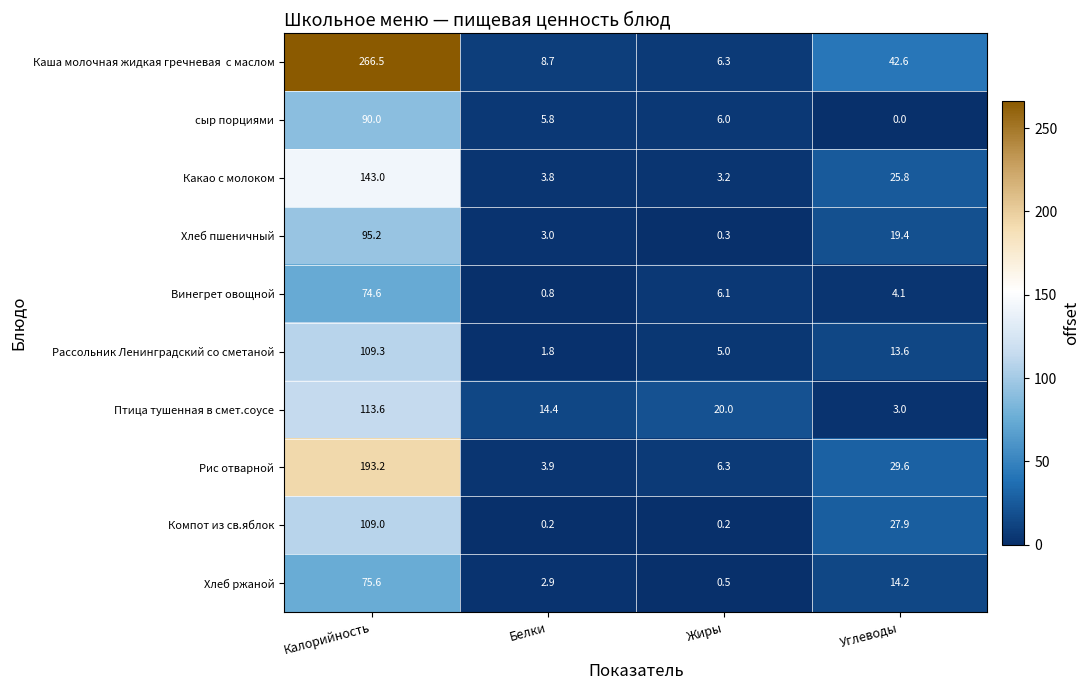

The value of Рассольник Ленинградский со сметаной at Белки is 1.8. True or false?

True